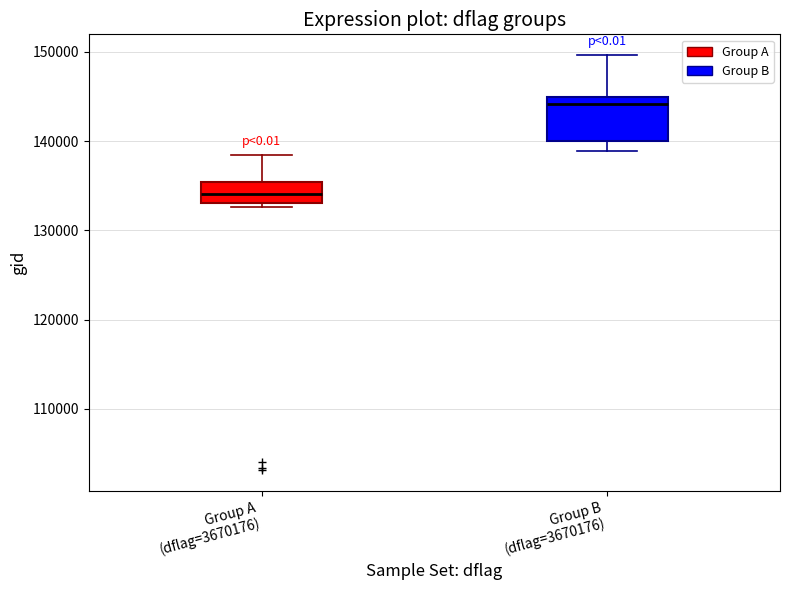

Reading left to right, read every box against the y-axis: the position of its median line, the range the box covers, and the ends of its whiskers. The values are not printed on the chart, so give them approximately, as read against the axis.

Group A (dflag=3670176): median 134000, box 133000 to 135000, whiskers 133000 (just below the box's lower edge) to 138000
Group B (dflag=3670176): median 144000, box 140000 to 145000, whiskers 139000 to 150000